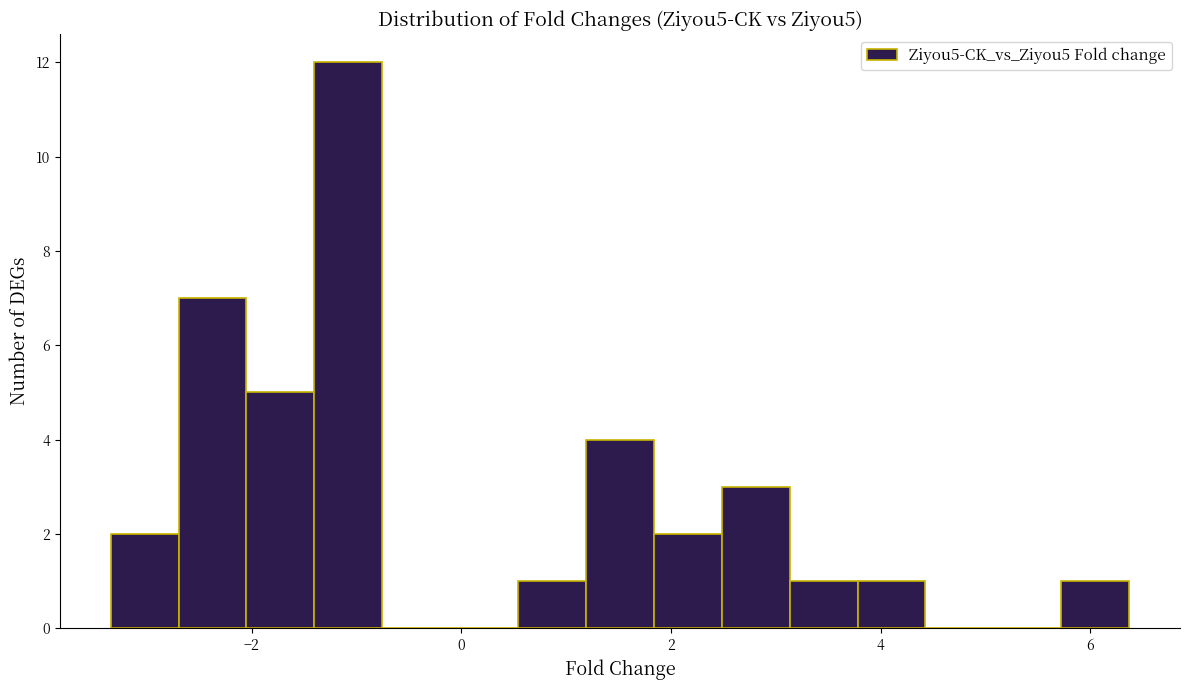

Around what value on the x-axis is the tallest bar? Give the approximate position of its centre, as read against the axis.

-1.0